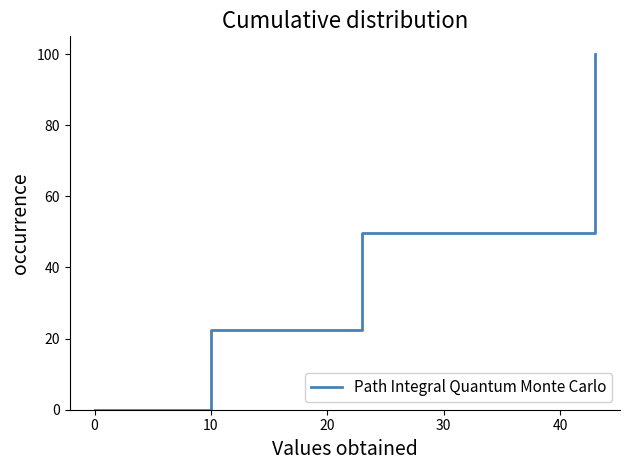

The chart shows a value of 149.4 at 40. True or false?

False